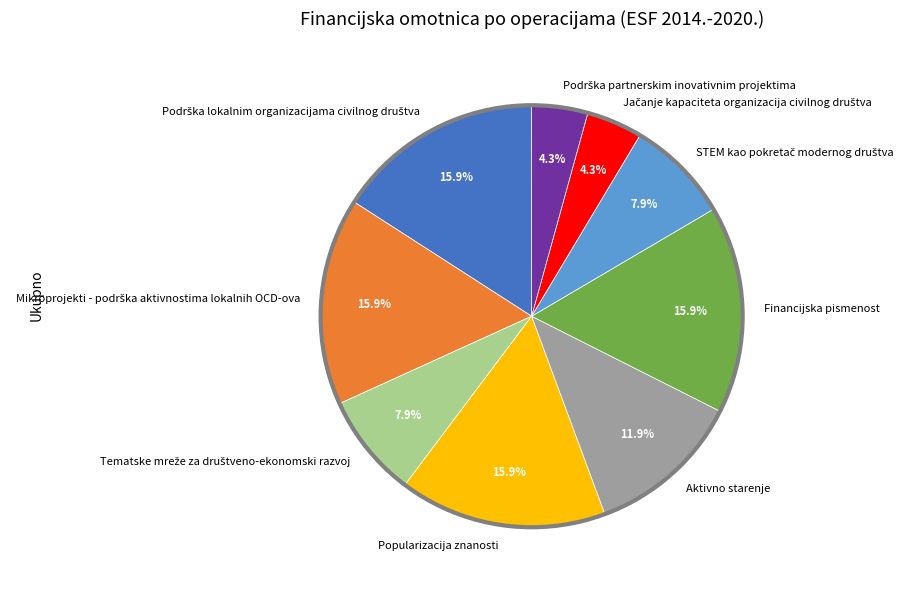

How much of the chart is everything except Financijska pismenost?

84.1%